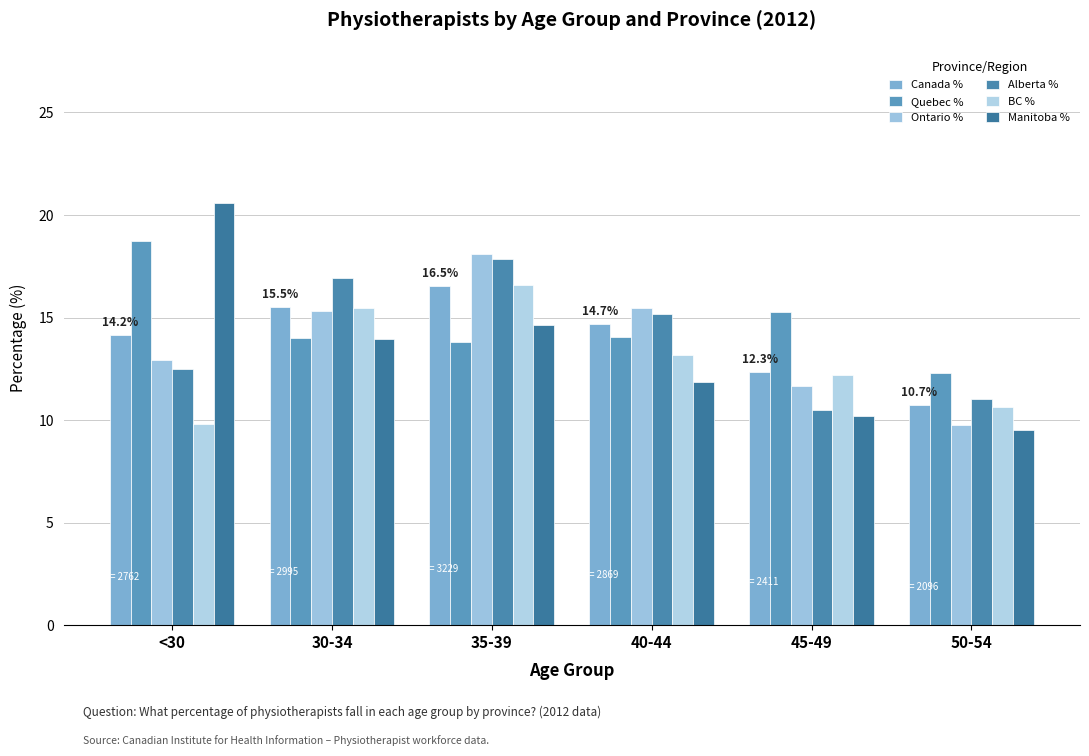

How many values in the BC % series are below 13?

3